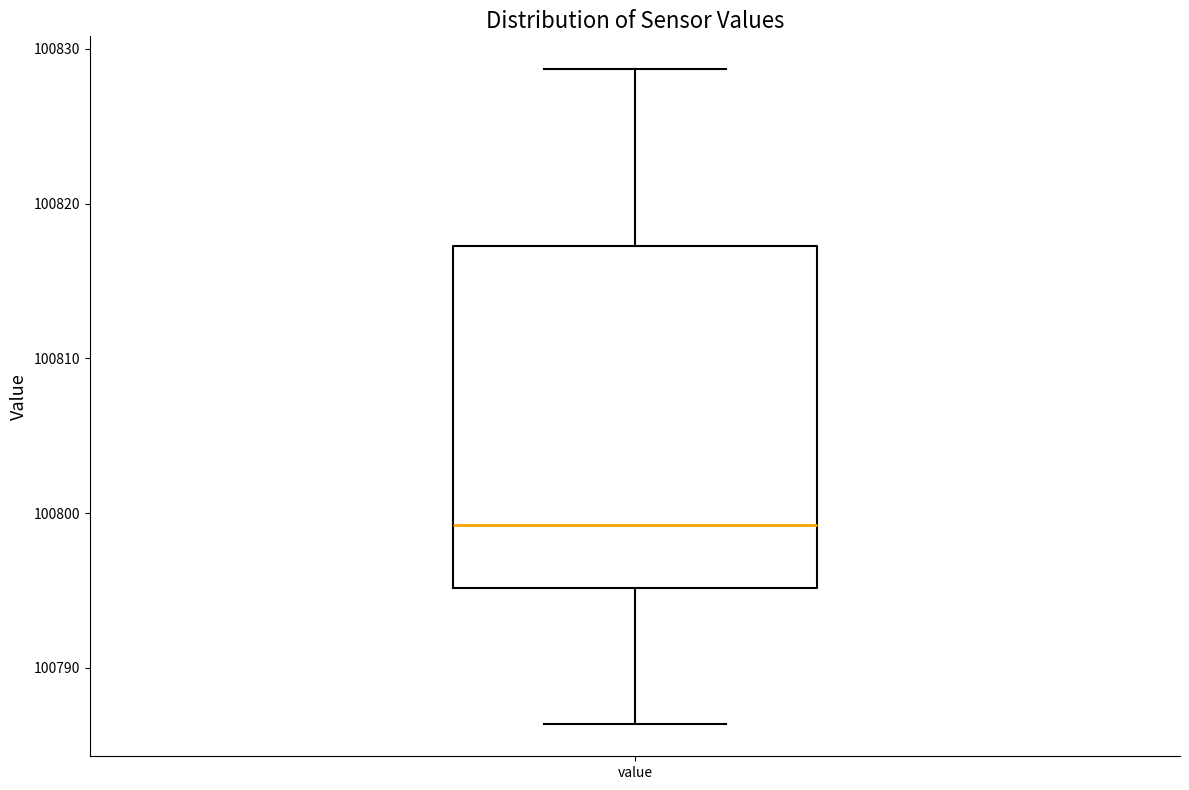

Where does the upper whisker of the box for value end on the y-axis? The values are not printed on the chart, so give them approximately, as read against the axis.

100829